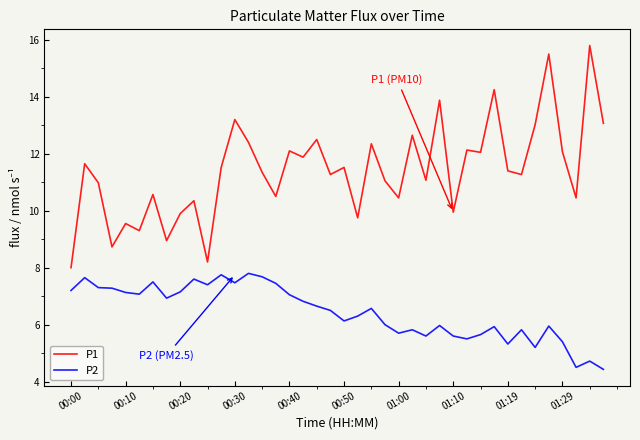

Which series has the widest spread of values?

P1